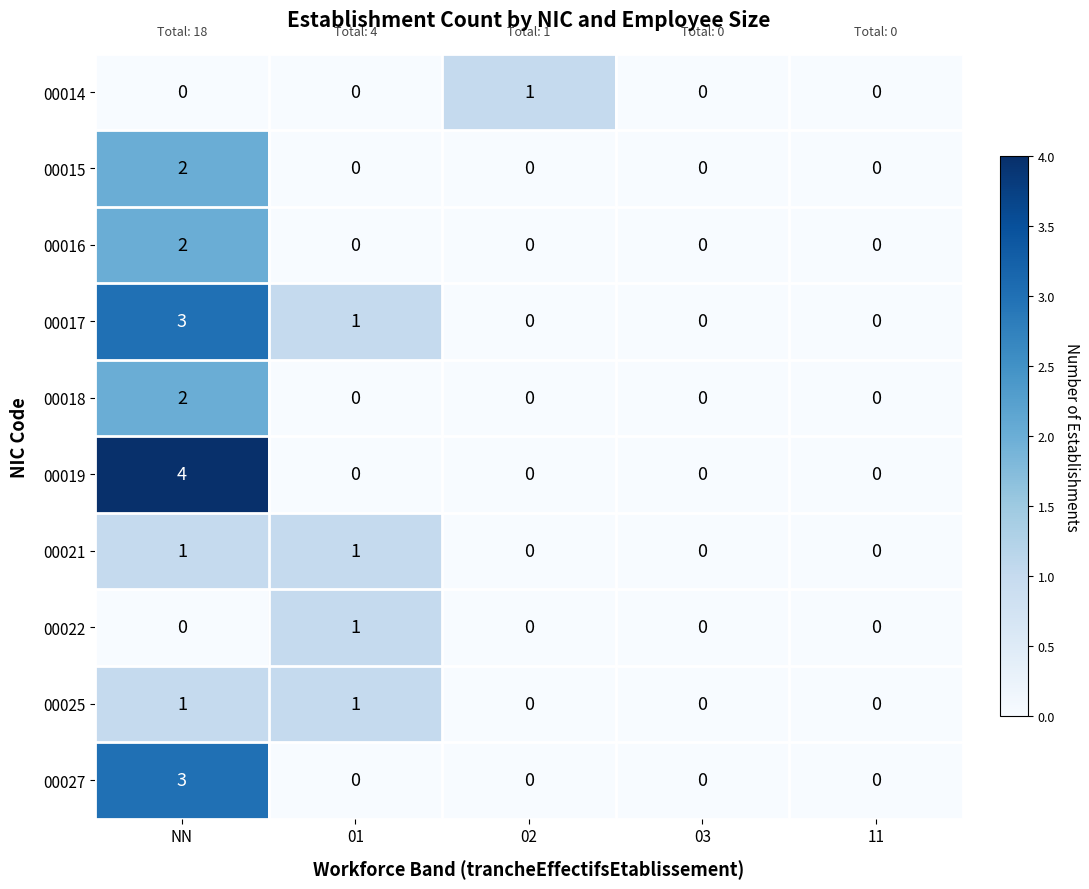

True or false: 00025 has a value of 2 at NN.

False